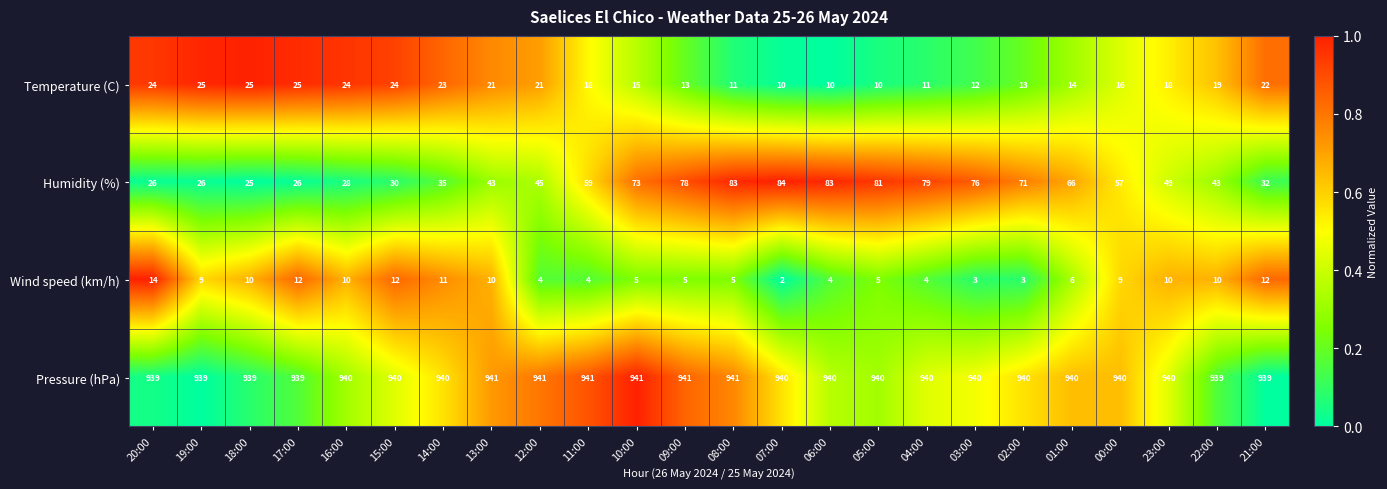

What is the difference between the highest and lowest values at 11:00?

937